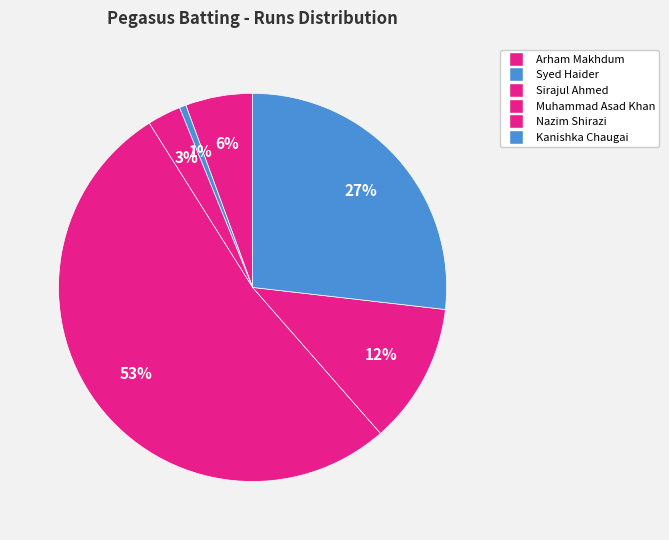

Count the number of slices in the pie.

6